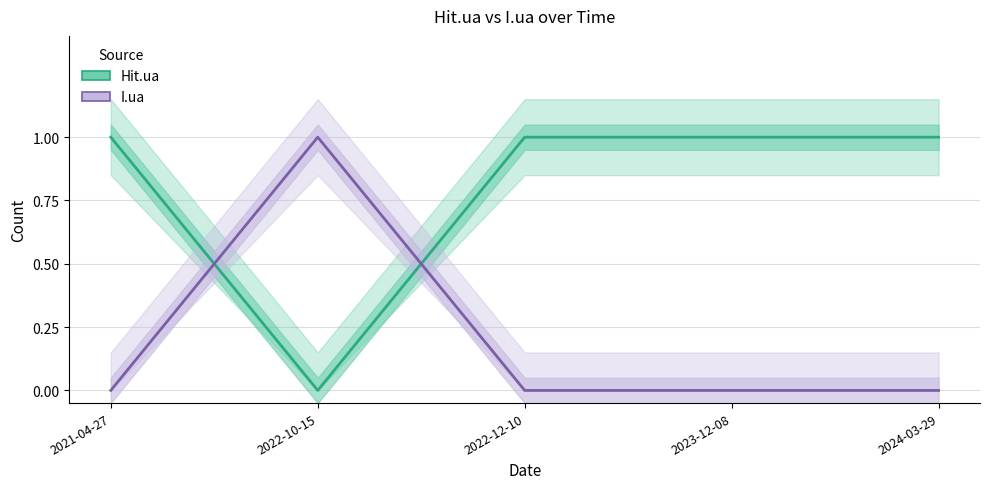

Is it true that Hit.ua equals 1 at 2023-12-08?

False